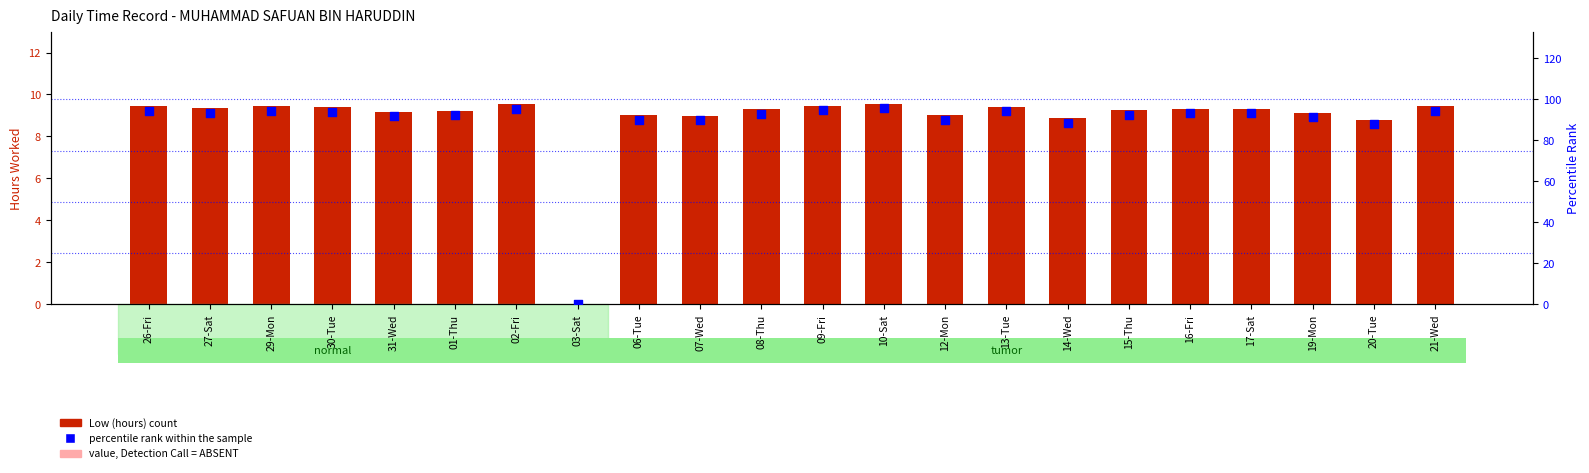

Which series has the widest spread of Y values?

percentile rank within the sample